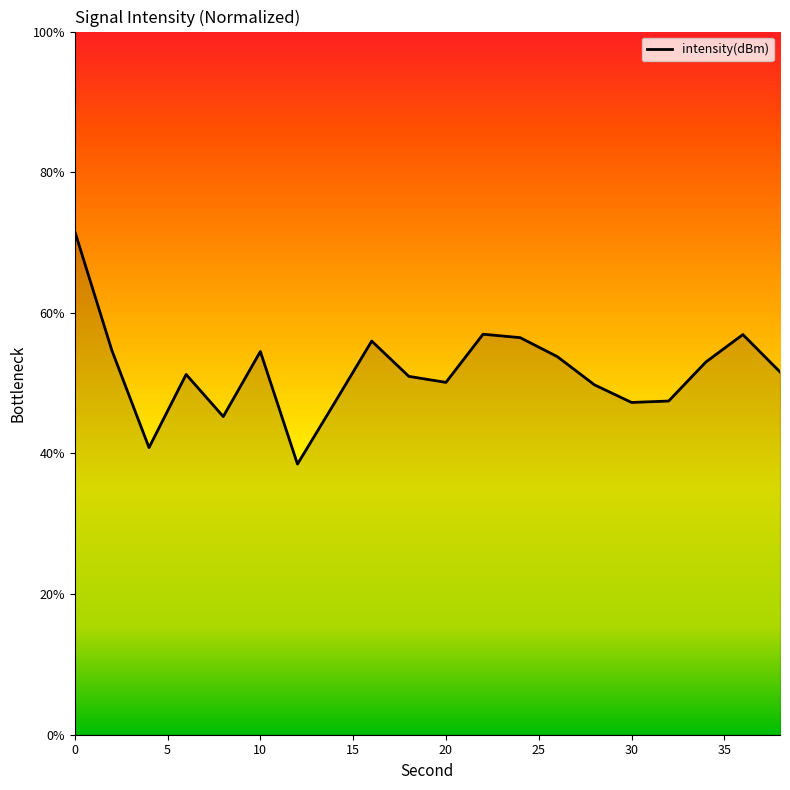

What is the difference between the maximum and minimum values?

33.1